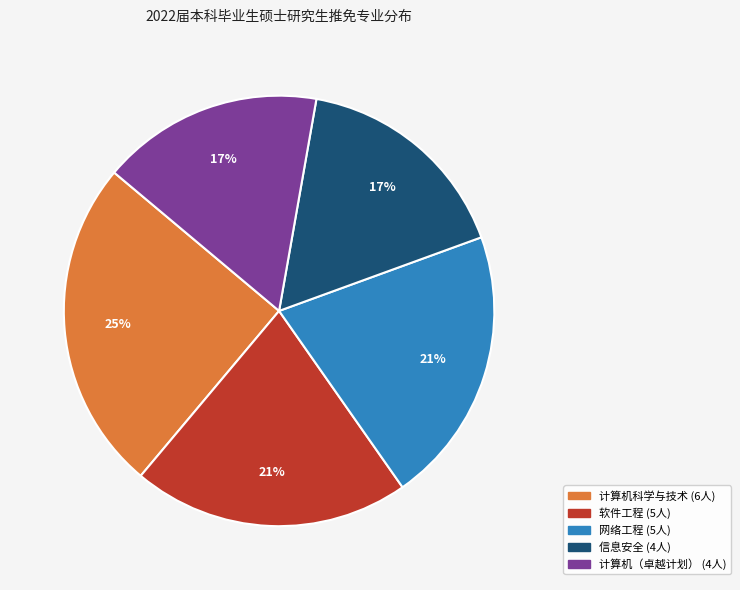

Is there any slice that represents more than half of the pie?

No